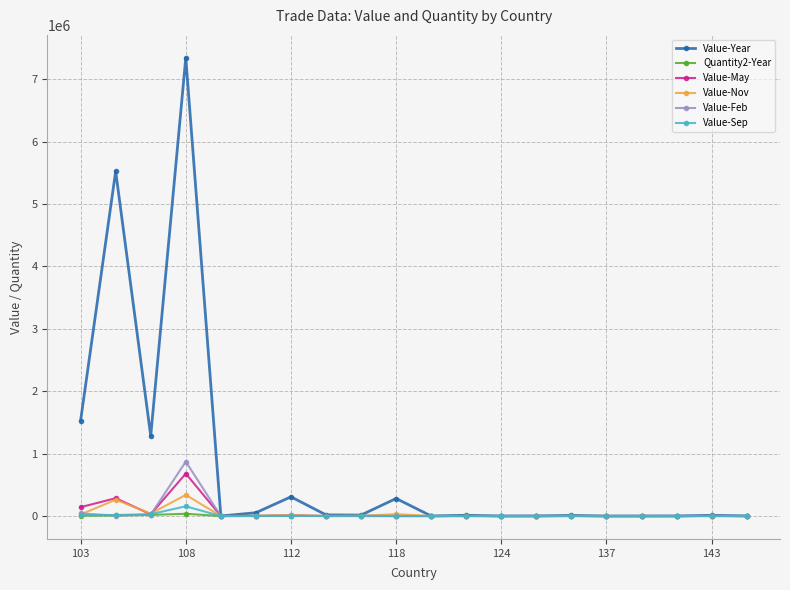

Which series has the largest total across all categories?

Value-Year